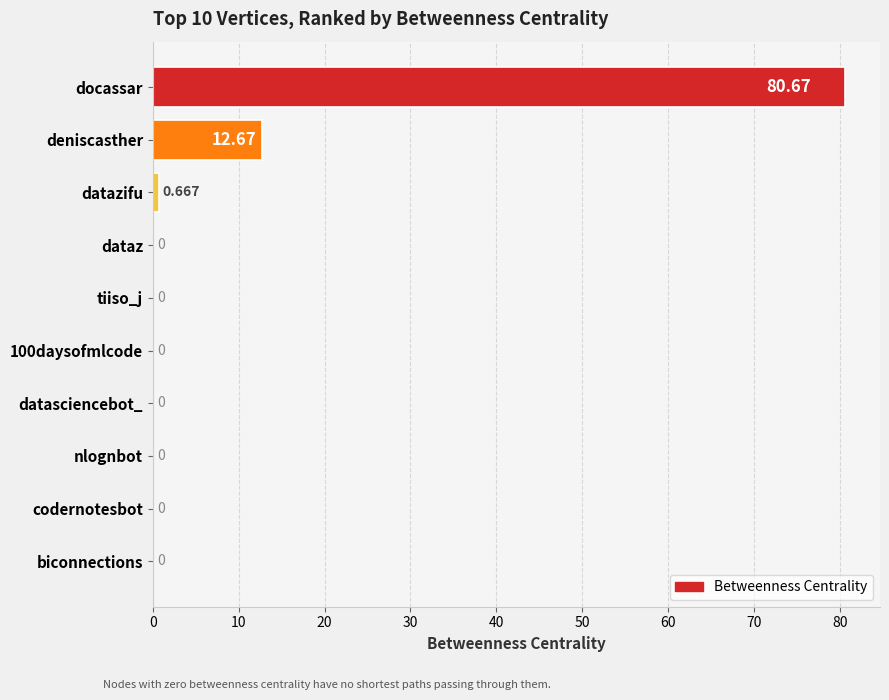

Between biconnections and datazifu, which is larger?

datazifu